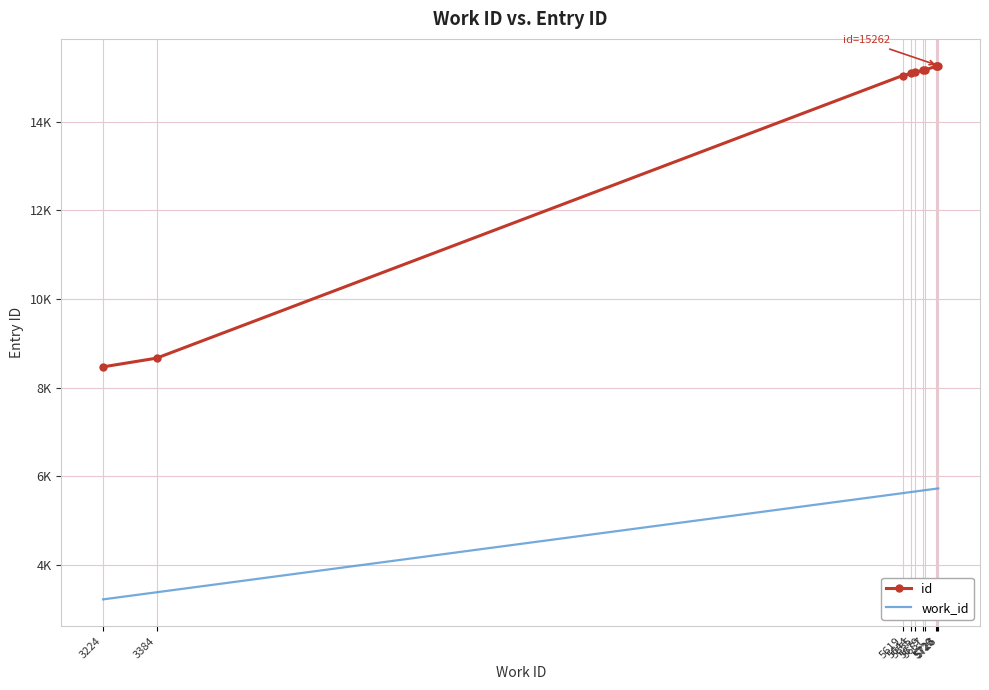

What are all the series names shown in the legend?

id, work_id